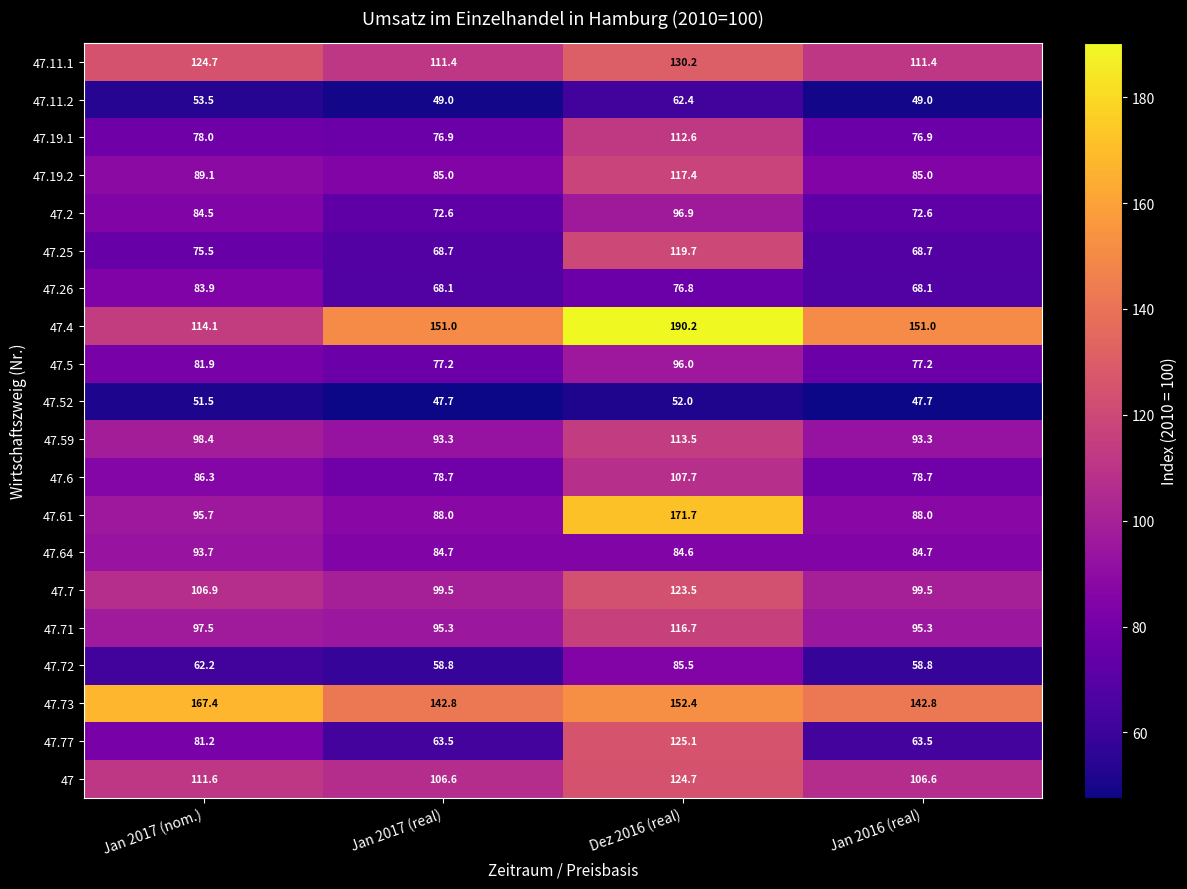

At which category is the sum across all series the highest?

Dez 2016 (real)